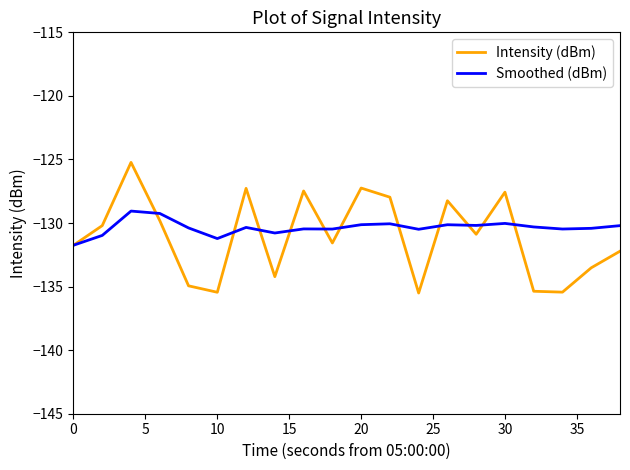

List the series in order of their peak value, lowest first.

Smoothed (dBm), Intensity (dBm)